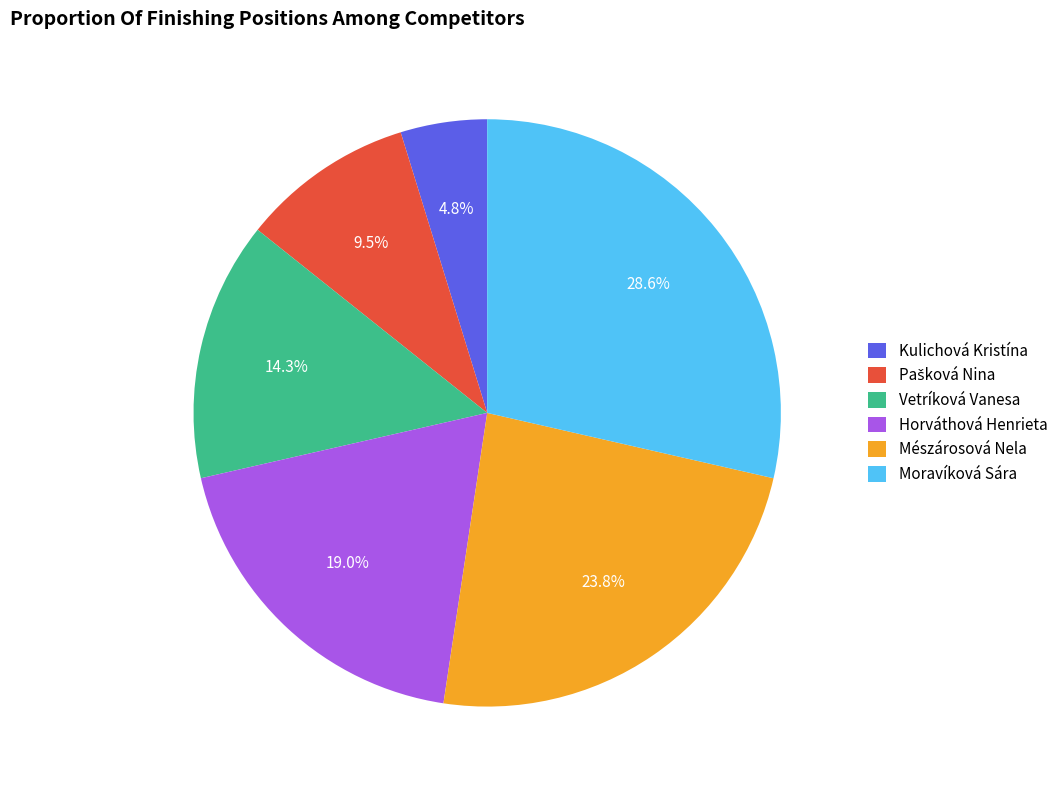

Combined, do Mészárosová Nela and Moravíková Sára account for over 50%?

Yes